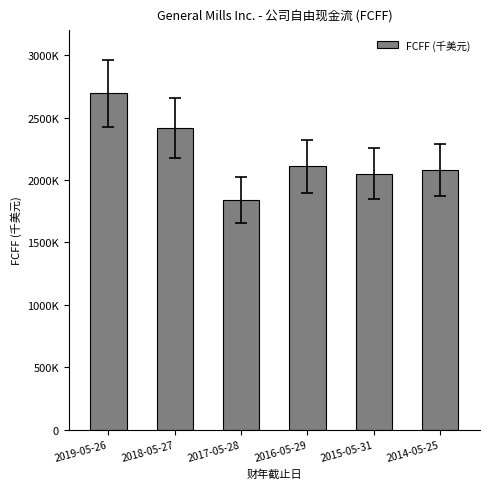

What position from the right is 2018-05-27?

5